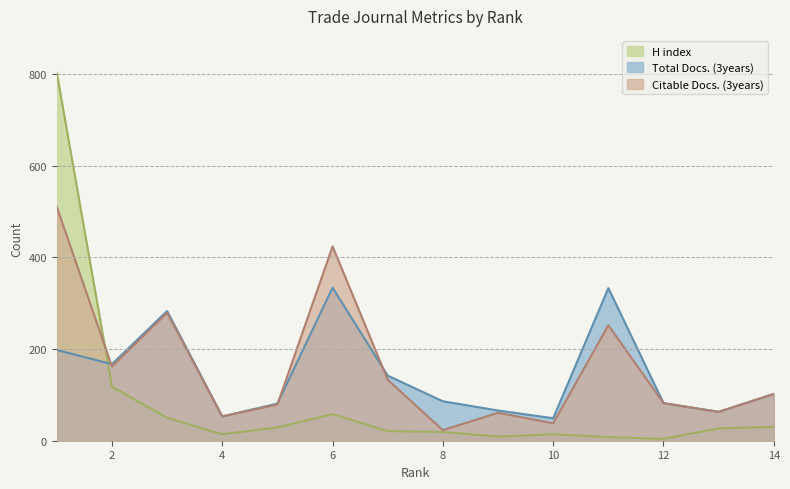

True or false: H index has a value of 219 at 1.

False